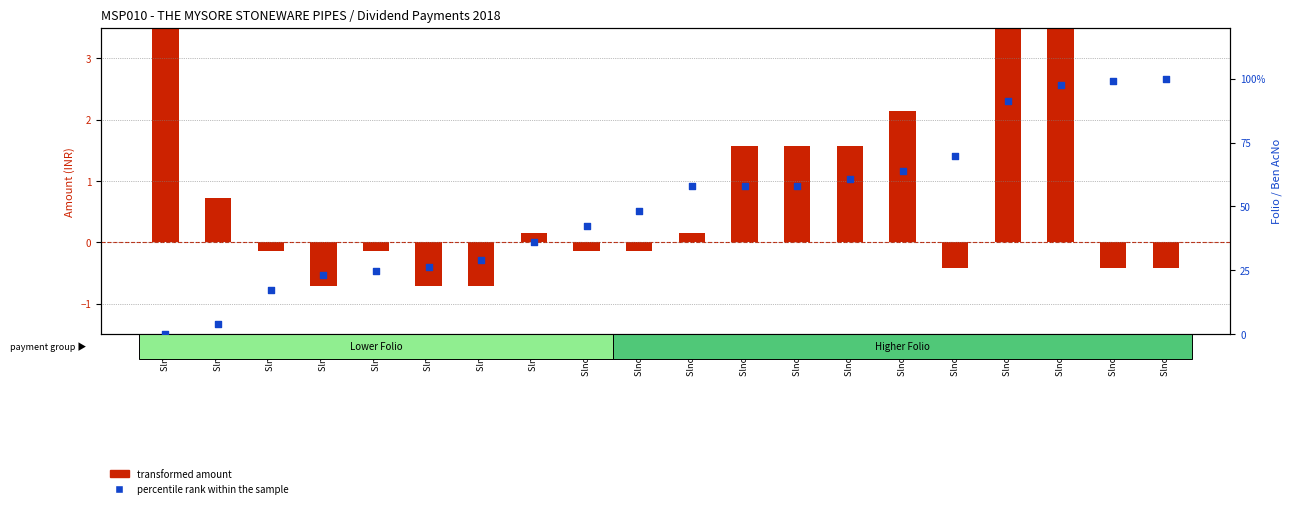

At which category is the sum across all series the highest?

Slno 24